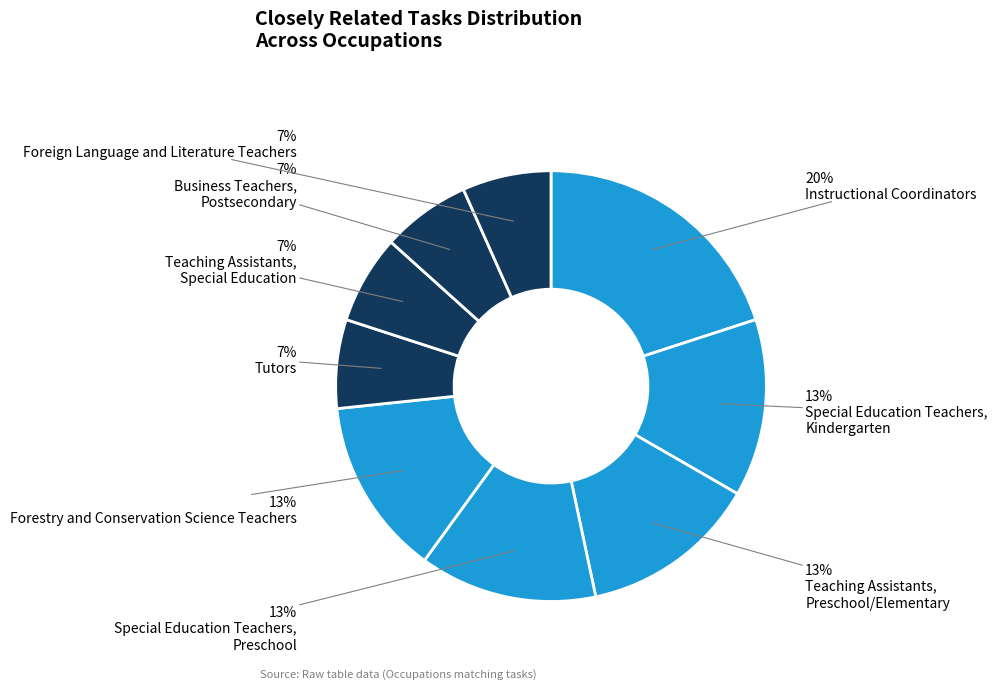

How many segments does this pie chart have?

9